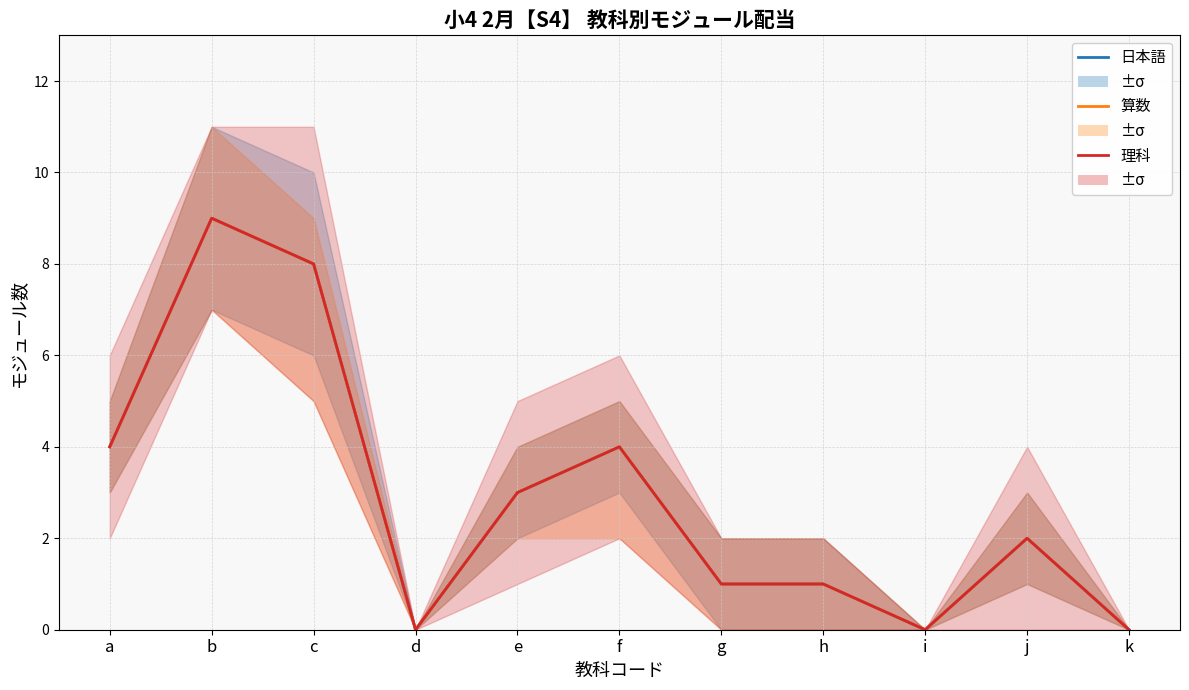

Where is 算数 nearest to the value 4?

a